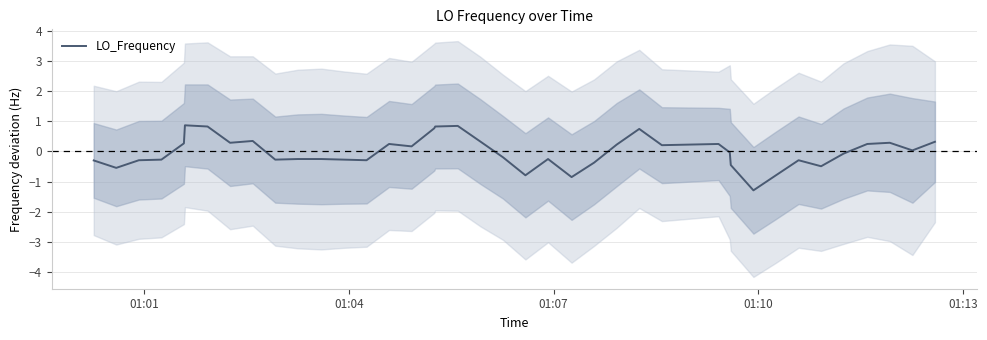

What is the minimum value for LO_Frequency?

-1.3